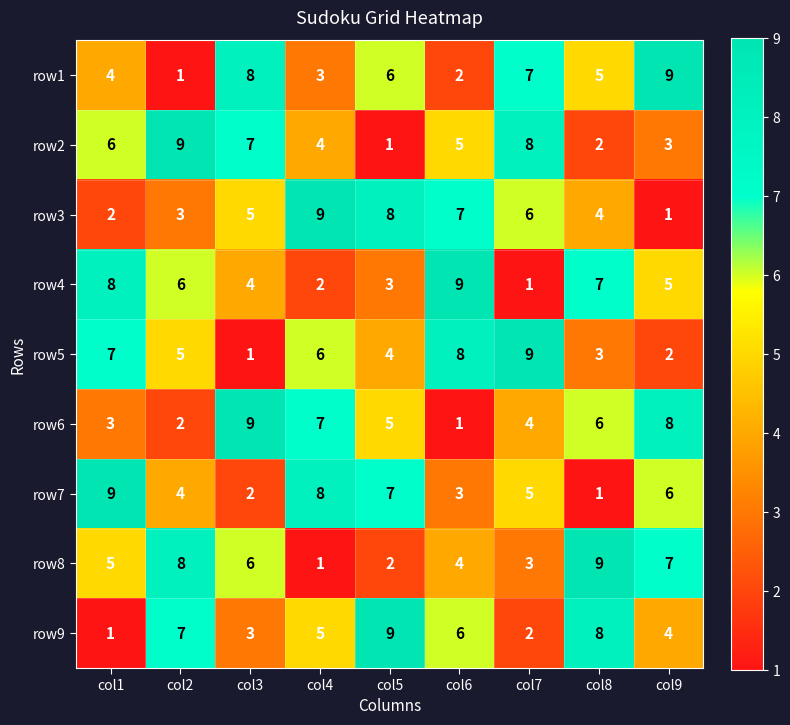

At how many categories does at least one series exceed 8?

9